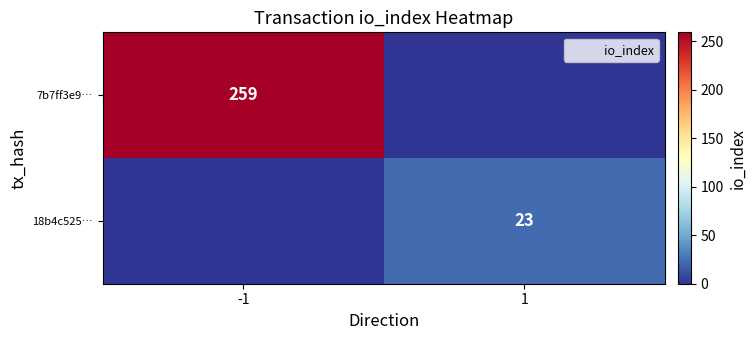

Is it true that 7b7ff3e9… equals 407 at -1?

False